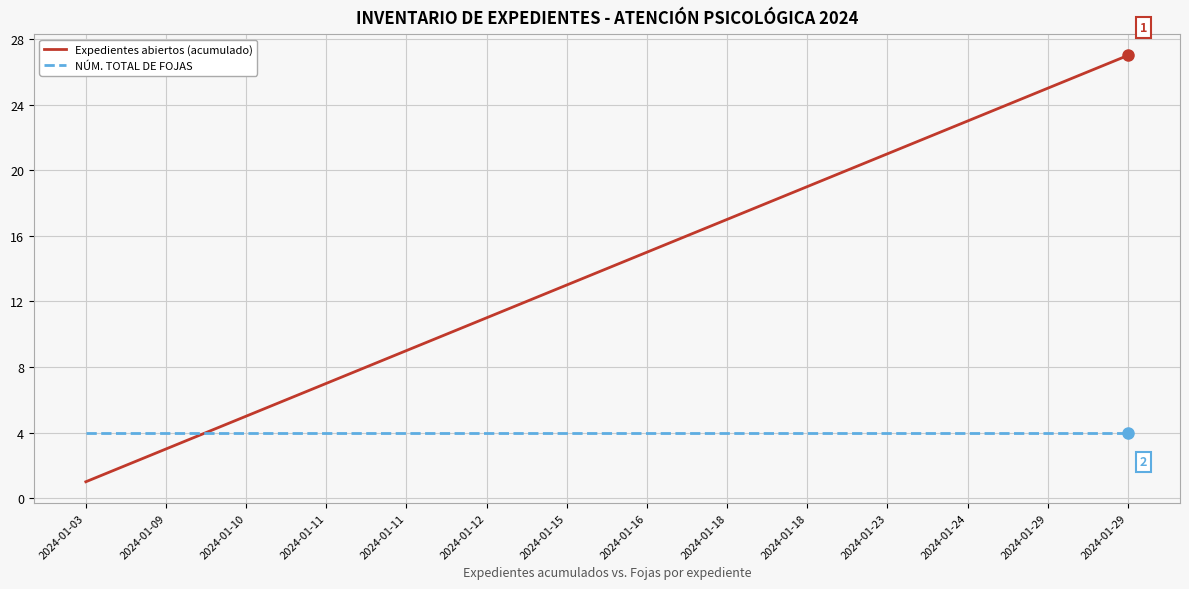

Reading right to left, what are all the values shown in this chart?

Expedientes abiertos (acumulado): 27	26	25	24	23	22	21	20	19	18	17	16	15	14	13	12	11	10	9	8	7	6	5	4	3	2	1
NÚM. TOTAL DE FOJAS: 4	4	4	4	4	4	4	4	4	4	4	4	4	4	4	4	4	4	4	4	4	4	4	4	4	4	4